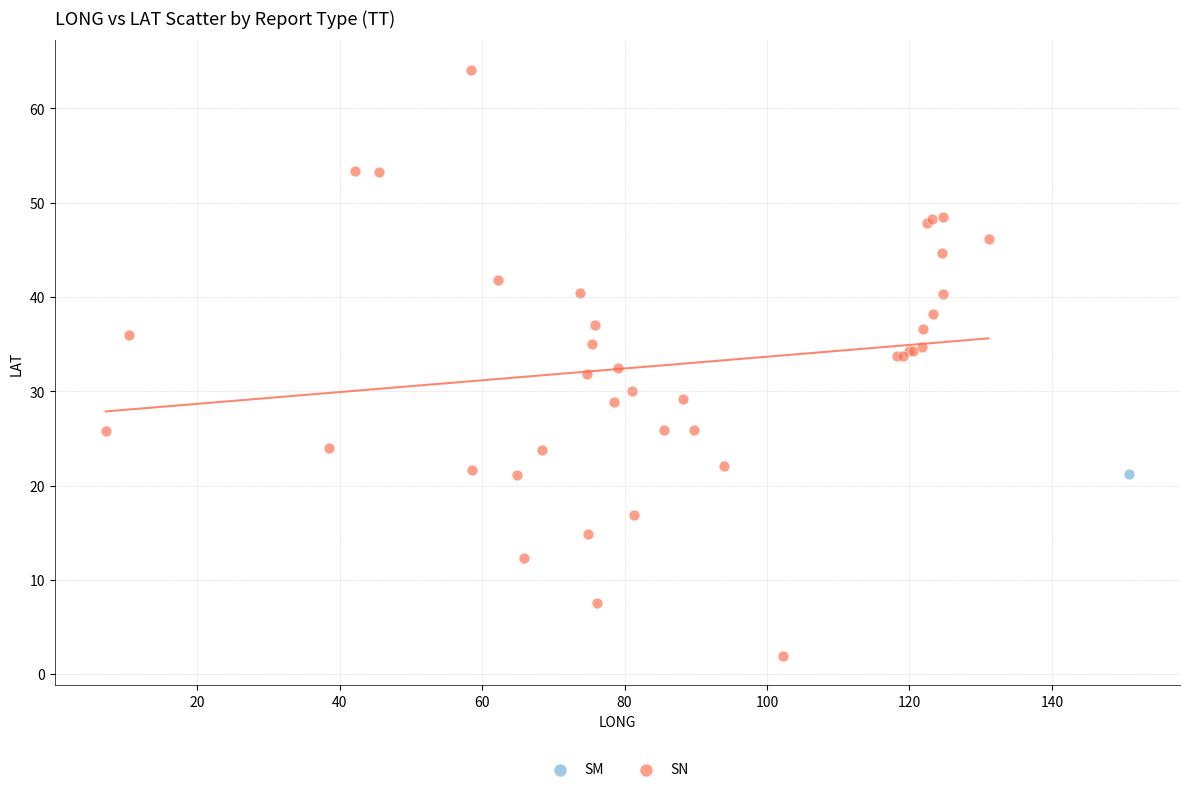

What are all the series names shown in the legend?

SM, SN